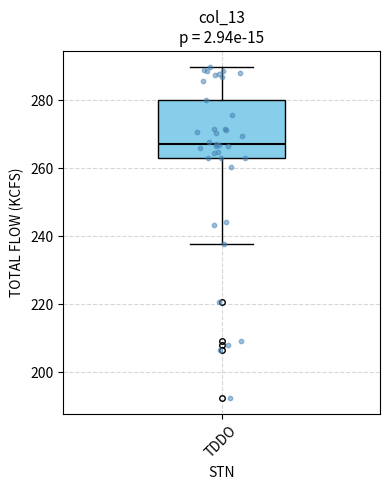

Where does the median line of the box for TDDO sit on the y-axis? The values are not printed on the chart, so give them approximately, as read against the axis.

268